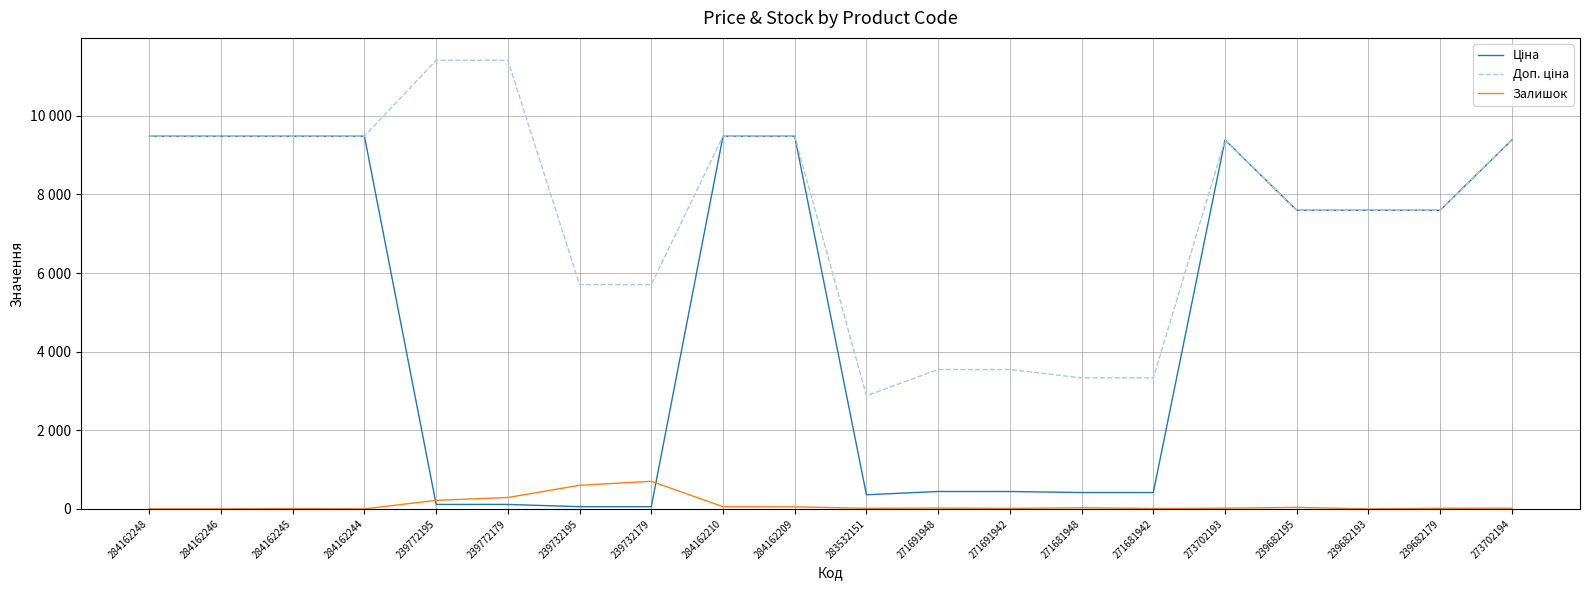

Rank the series by their maximum value, from lowest to highest.

Залишок, Ціна, Доп. ціна